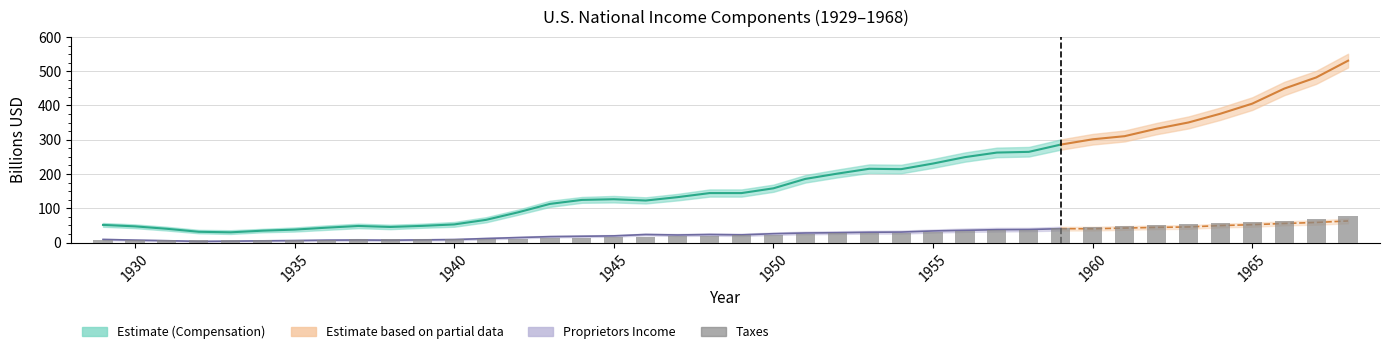

Rank the categories by Proprietors Income value from lowest to highest.

1932, 1933, 1934, 1931, 1935, 1938, 1936, 1930, 1937, 1939, 1940, 1929, 1941, 1942, 1943, 1944, 1945, 1947, 1949, 1948, 1946, 1950, 1951, 1952, 1953, 1954, 1955, 1956, 1957, 1958, 1960, 1959, 1961, 1962, 1963, 1964, 1965, 1966, 1967, 1968